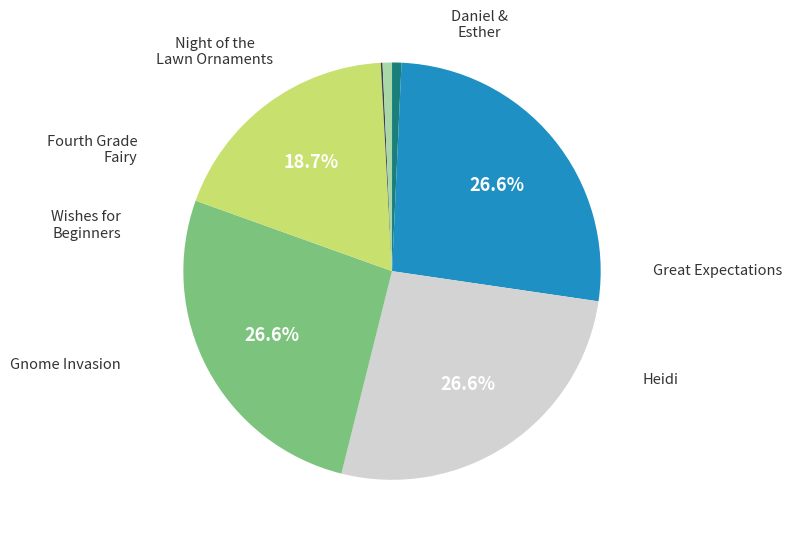

Is there a majority slice in this chart?

No